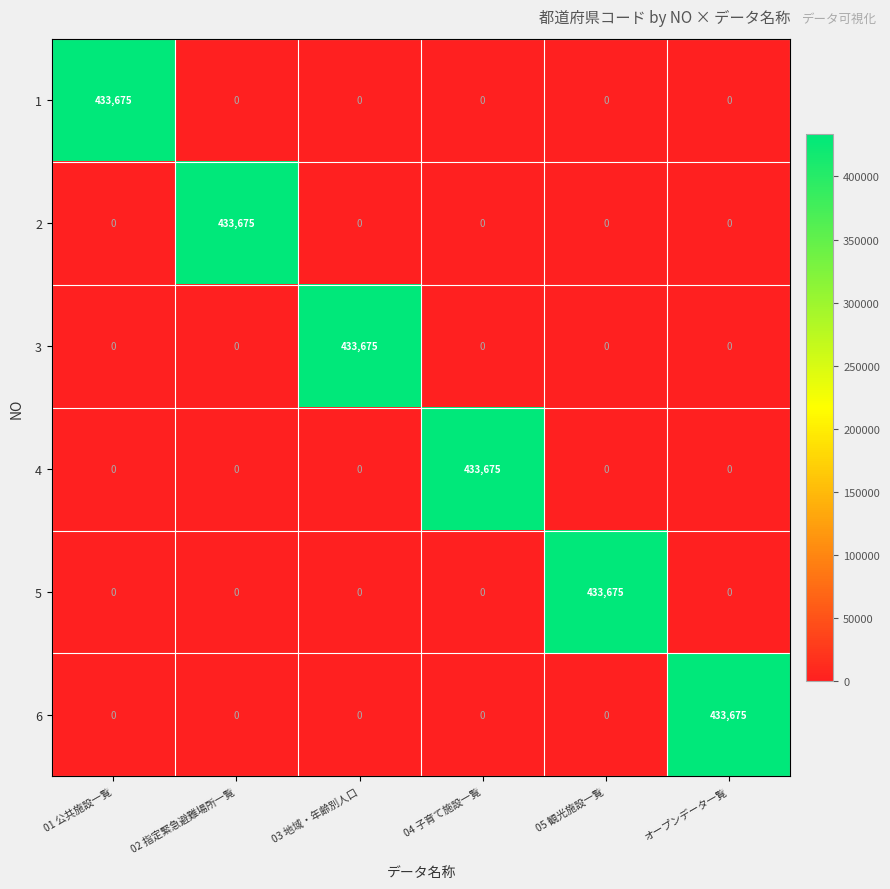

Count the number of data series in this chart.

6